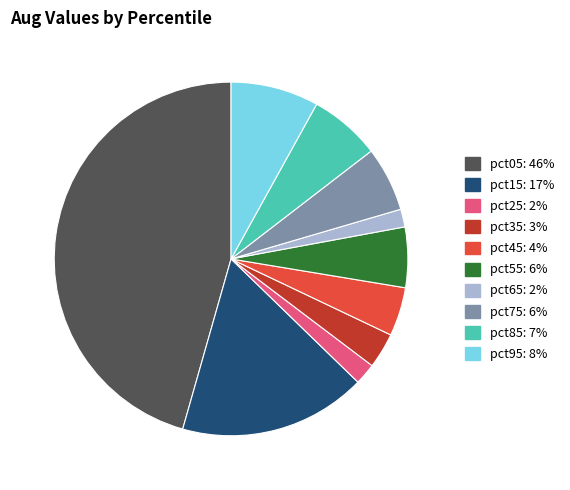

Is the sum of pct55 and pct75 greater than half?

No